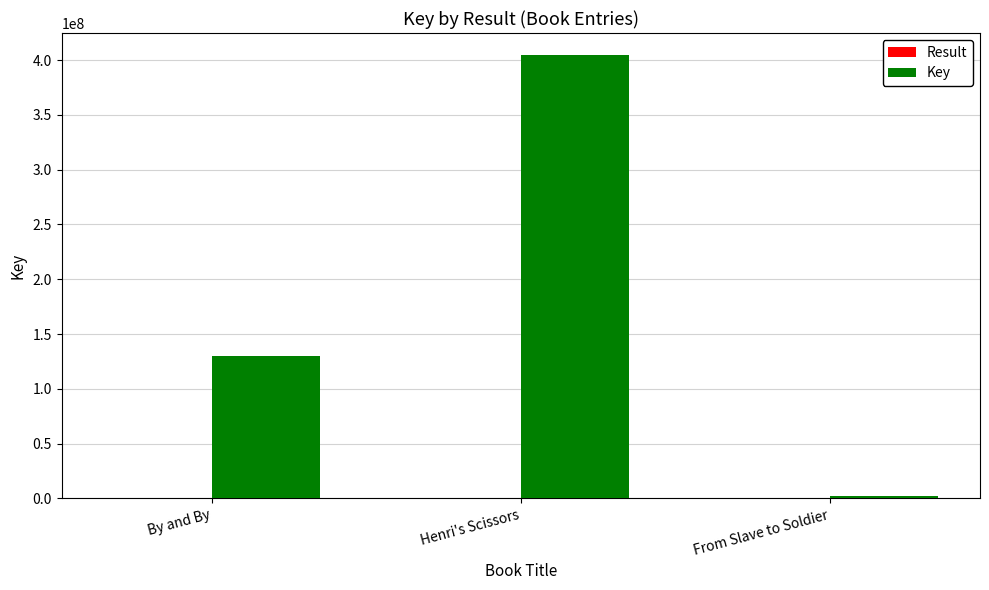

Where is Key nearest to the value 203193191?

By and By